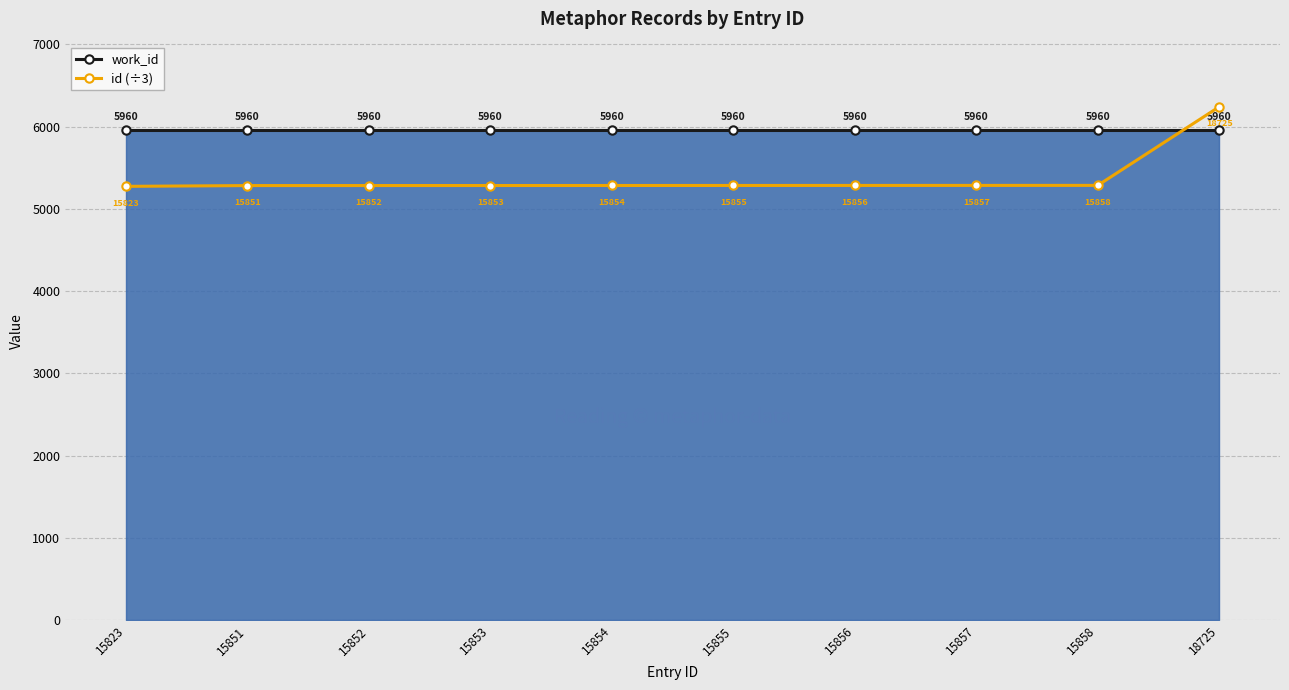

What are all the series names shown in the legend?

work_id, id (÷3)